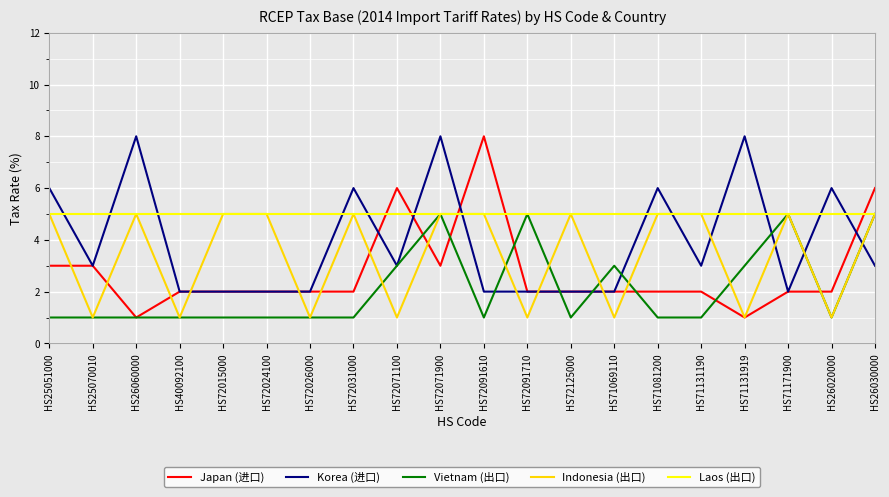

Does the chart have visible grid lines?

Yes